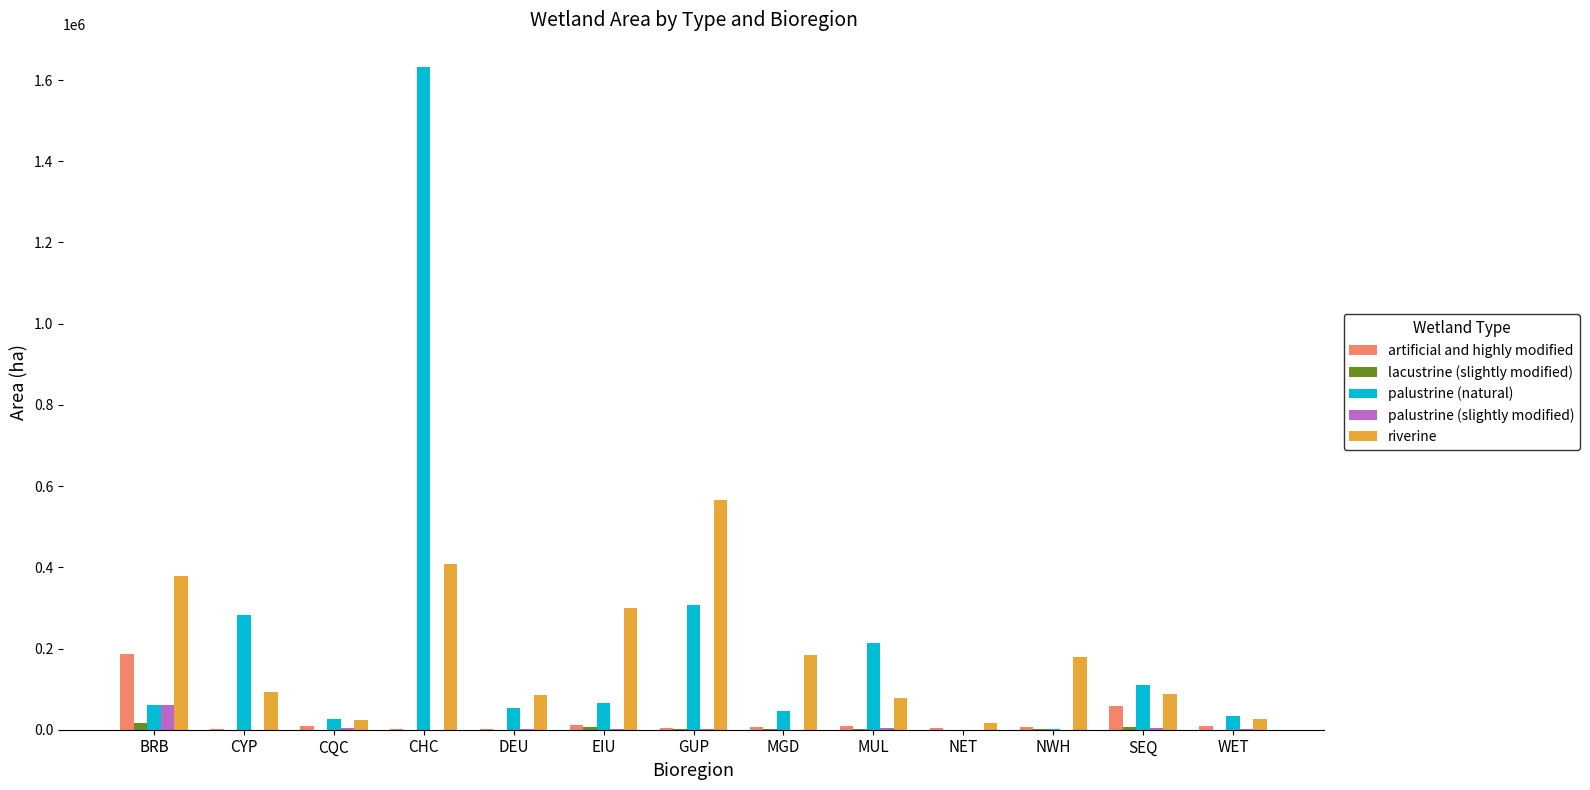

Between DEU and EIU, which series saw the biggest shift?

riverine